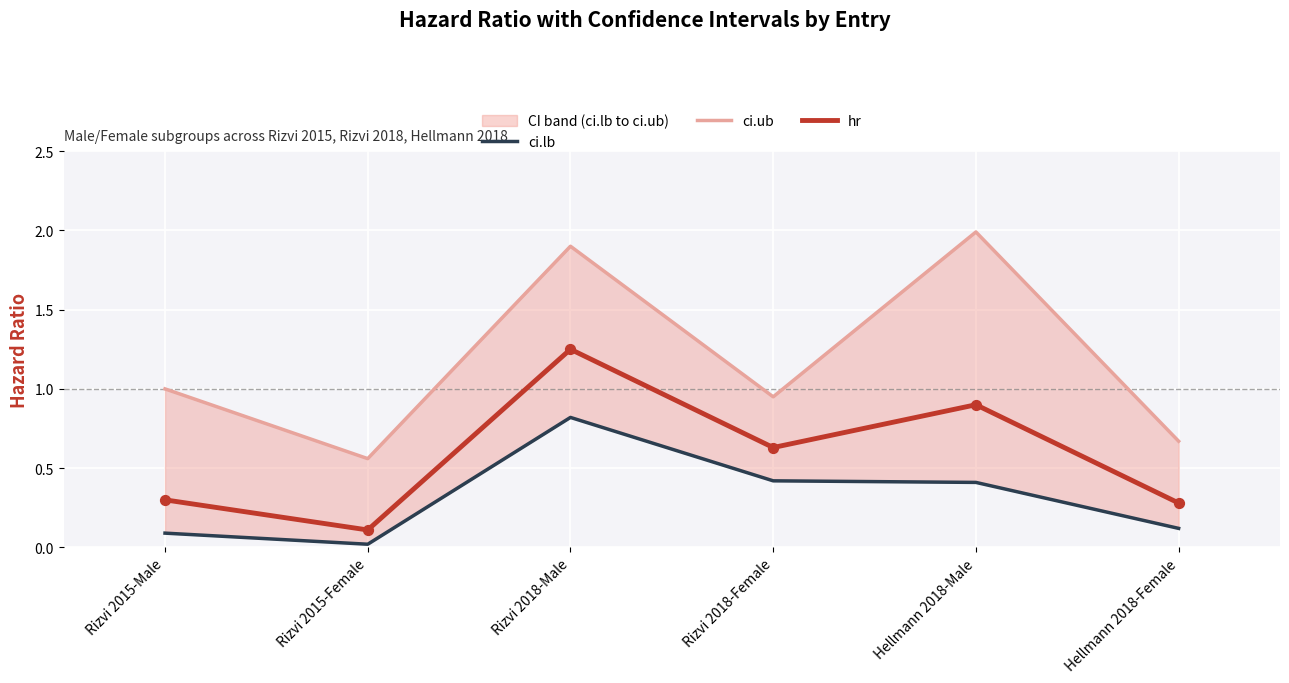

At which category is the sum across all series the highest?

Rizvi 2018-Male